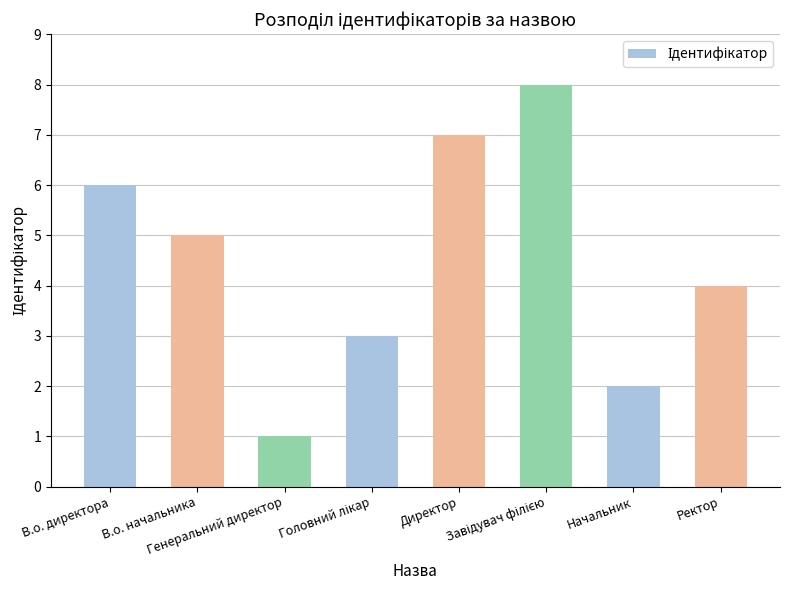

What is the value of the 8th bar from the left?

4